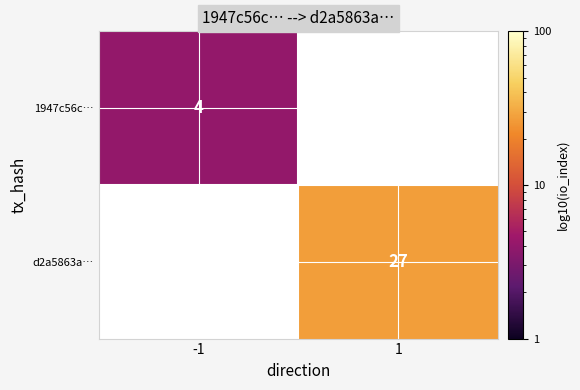

Is it true that 1947c56c… equals 7 at -1?

False